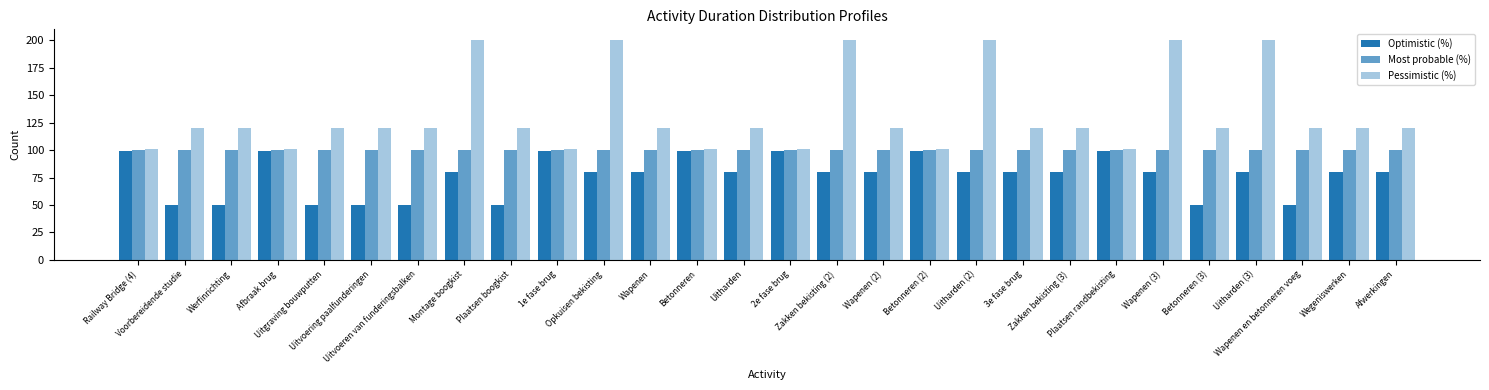

What is the difference between the Pessimistic (%) values at Betonneren (3) and 2e fase brug?

19